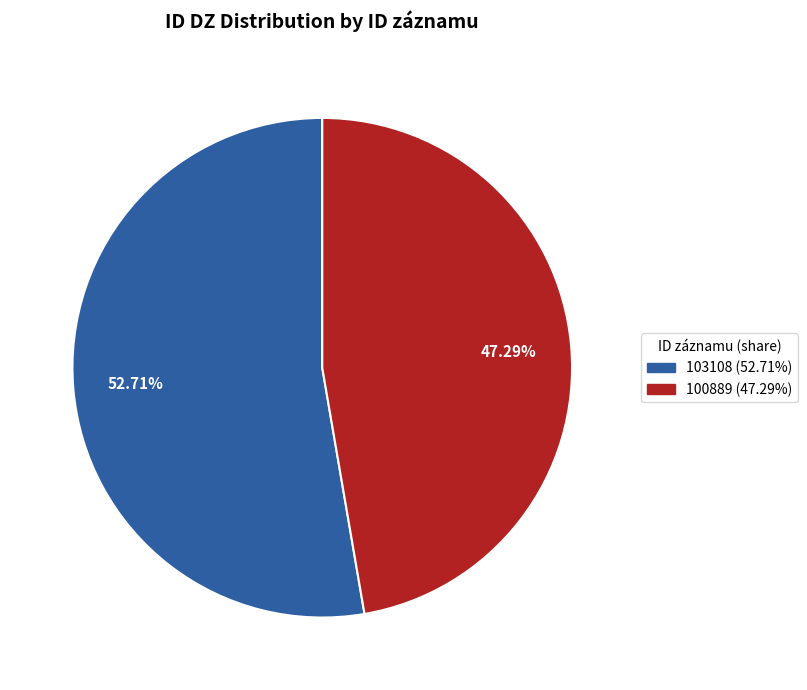

Does any single category account for the majority?

Yes